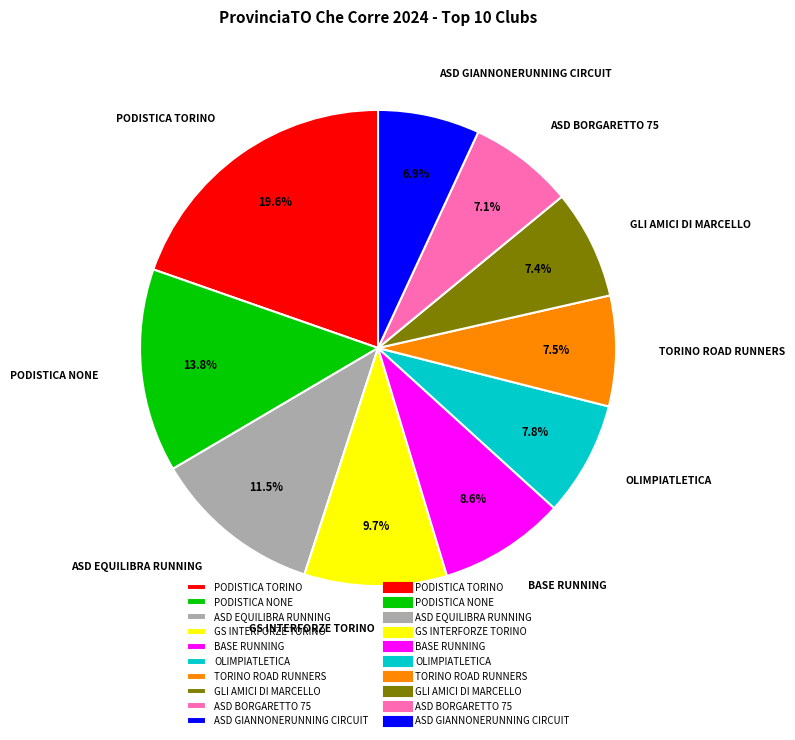

Between ASD EQUILIBRA RUNNING and ASD GIANNONERUNNING CIRCUIT, which is larger?

ASD EQUILIBRA RUNNING